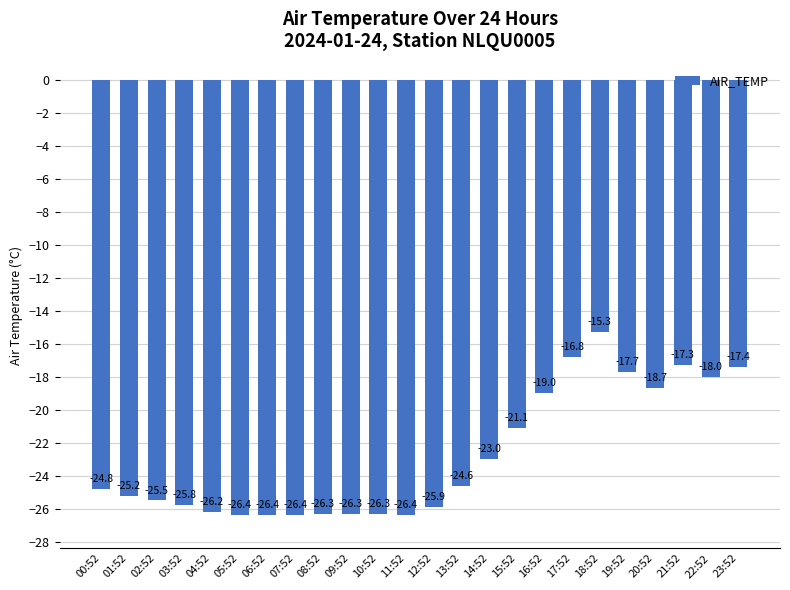

How many values are below -24?

14